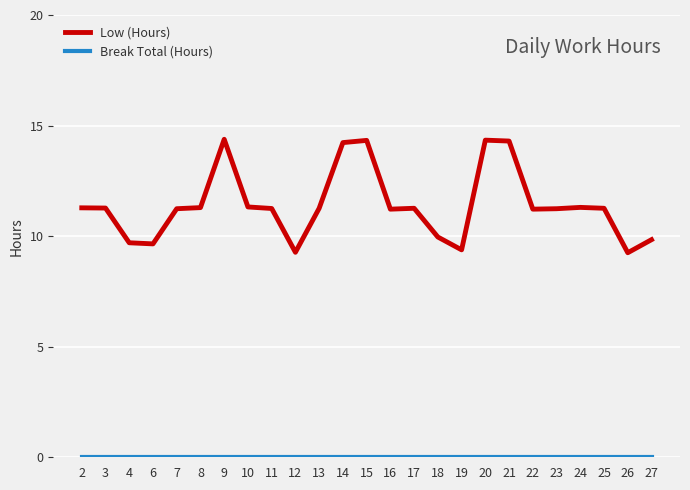

What is the maximum value shown in the chart?

14.4